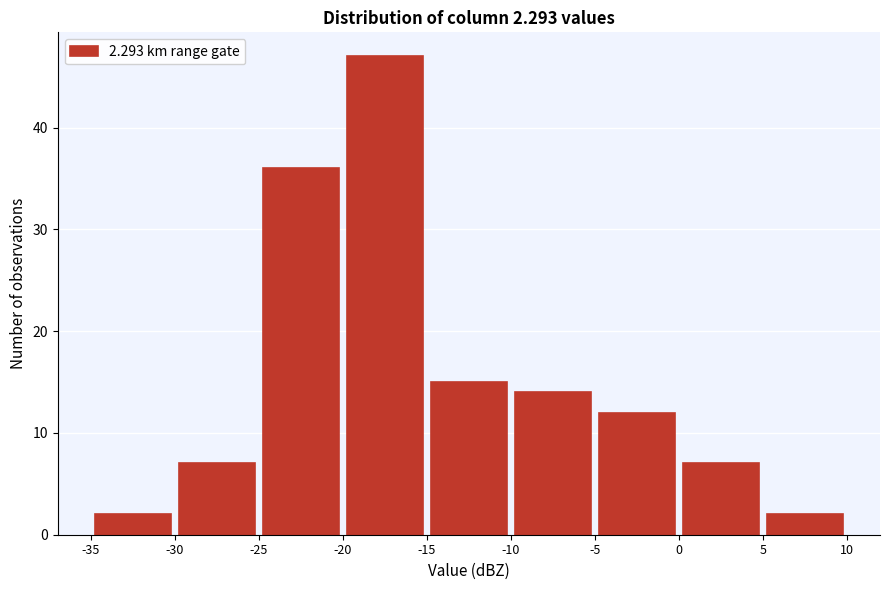

Over which range of the x-axis is the bar tallest?

-20 to -15